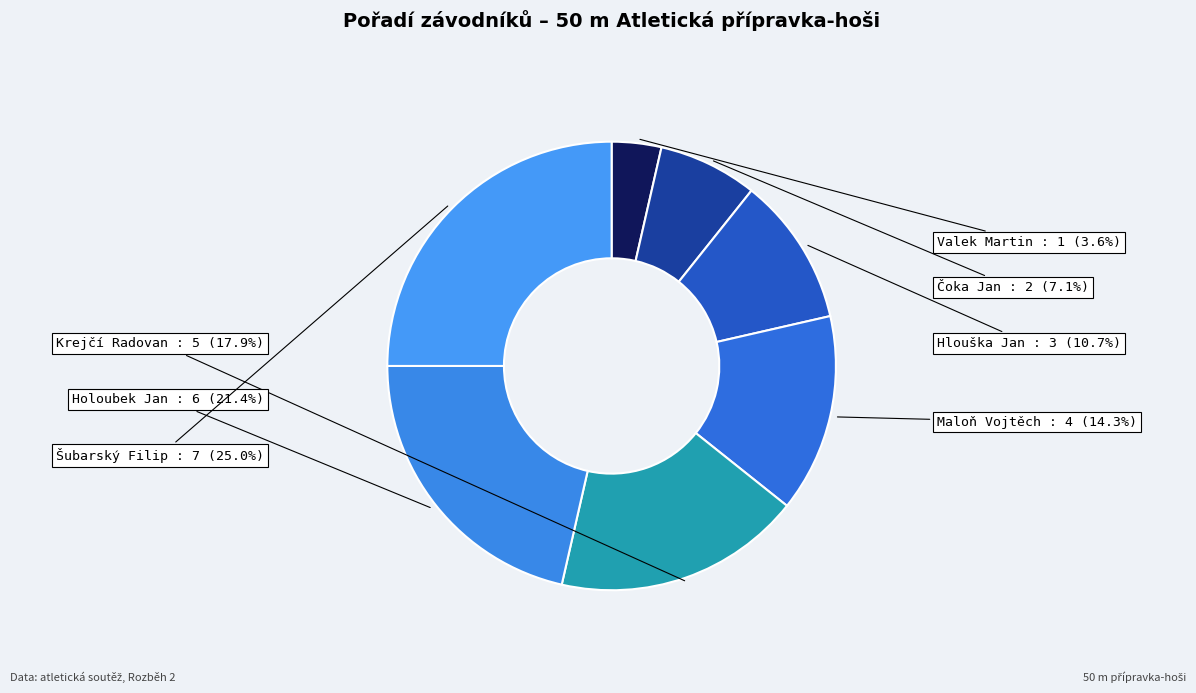

To the nearest percent, what is the average slice percentage?

14%